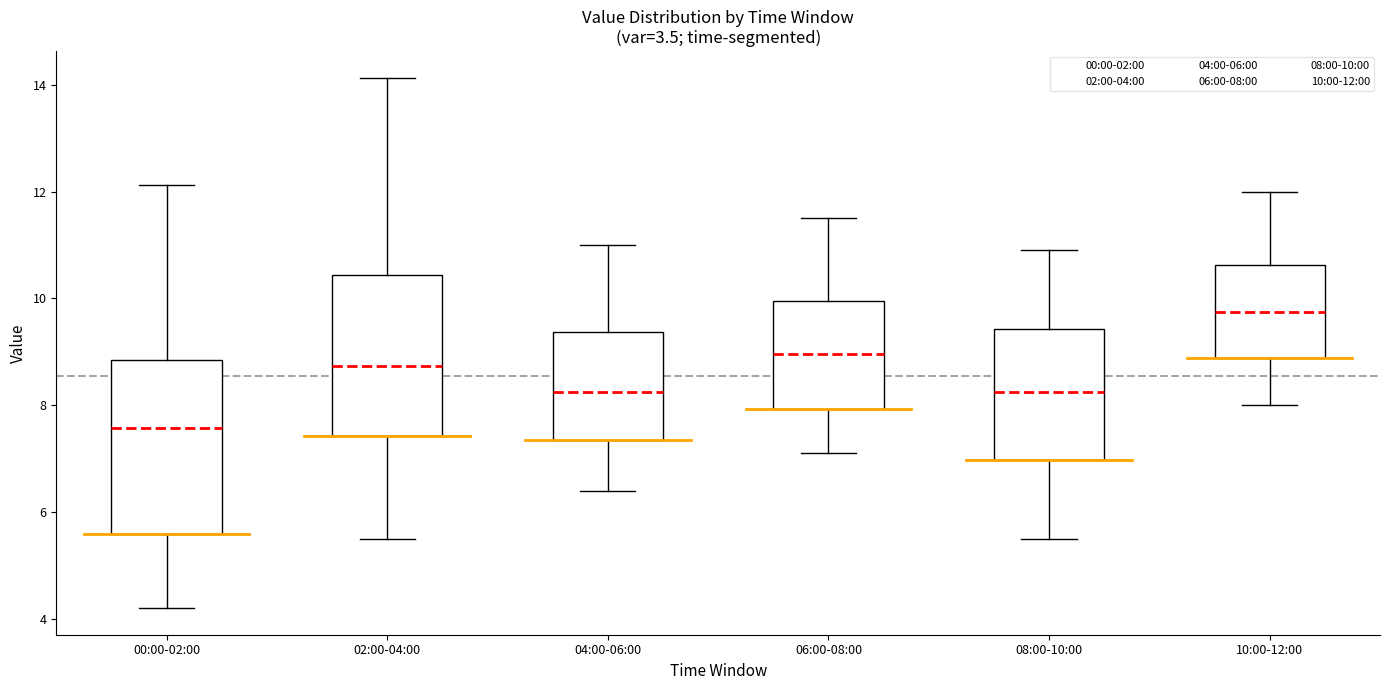

Reading left to right, transcribe this box plot: for each box, give where its median line is, the range the box spans, and where its two whiskers end, as read against the y-axis. The values are not printed on the chart, so give them approximately, as read against the axis.

00:00-02:00: median 7.6, box 5.6 to 8.8, whiskers 4.2 to 12.2
02:00-04:00: median 8.8, box 7.4 to 10.4, whiskers 5.6 to 14.2
04:00-06:00: median 8.2, box 7.4 to 9.4, whiskers 6.4 to 11.0
06:00-08:00: median 9.0, box 8.0 to 10.0, whiskers 7.2 to 11.6
08:00-10:00: median 8.2, box 7.0 to 9.4, whiskers 5.6 to 11.0
10:00-12:00: median 9.8, box 8.8 to 10.6, whiskers 8.0 to 12.0